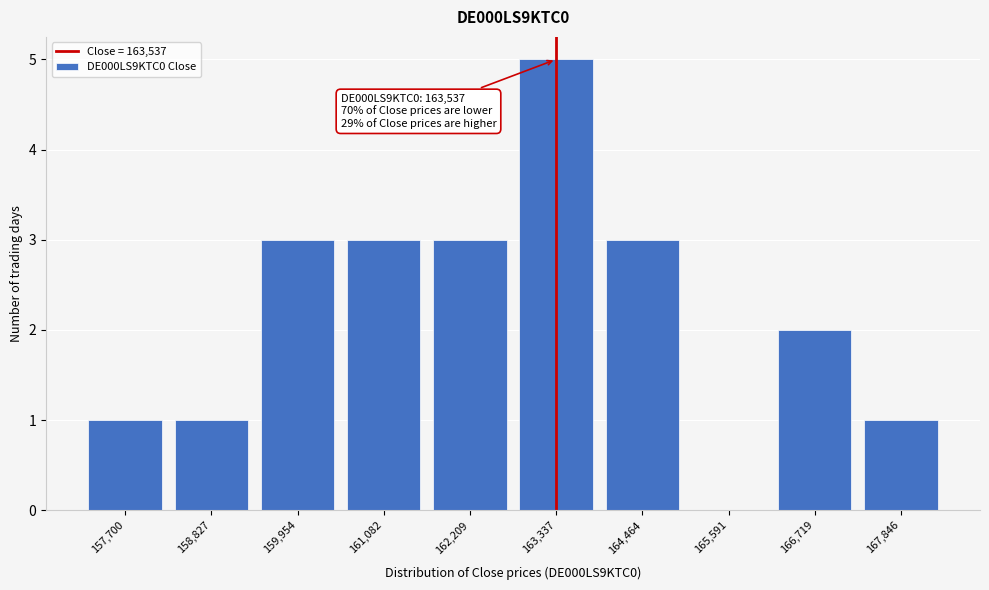

Reading left to right, list all the values displayed in this chart.

157,700=1	158,827=1	159,954=3	161,082=3	162,209=3	163,337=5	164,464=3	165,591=0	166,719=2	167,846=1